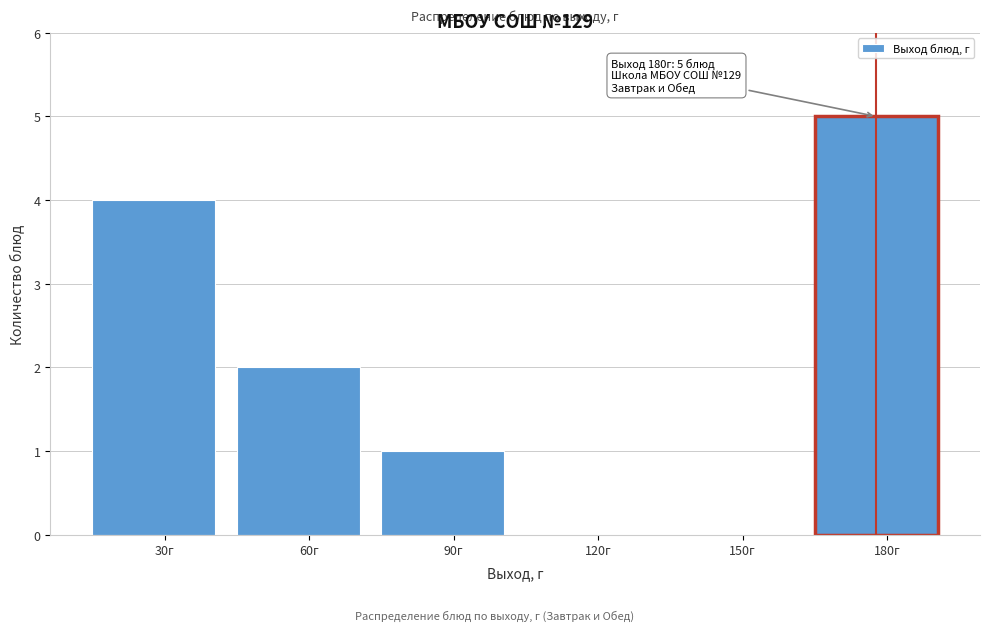

Reading right to left, extract all data points from this chart.

180г=5	150г=0	120г=0	90г=1	60г=2	30г=4